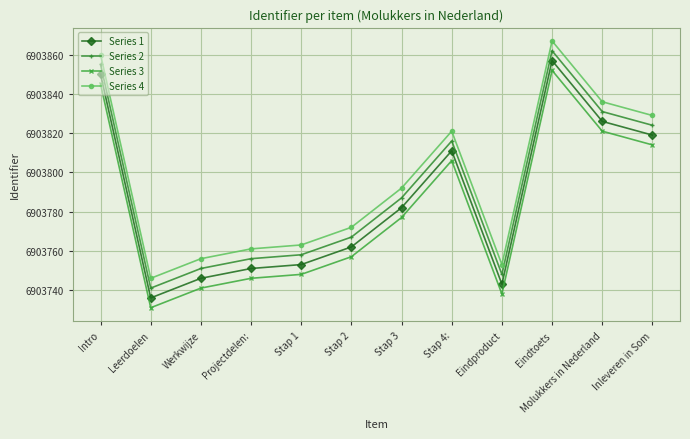

What is the sum of all Series 4 values?

82845556